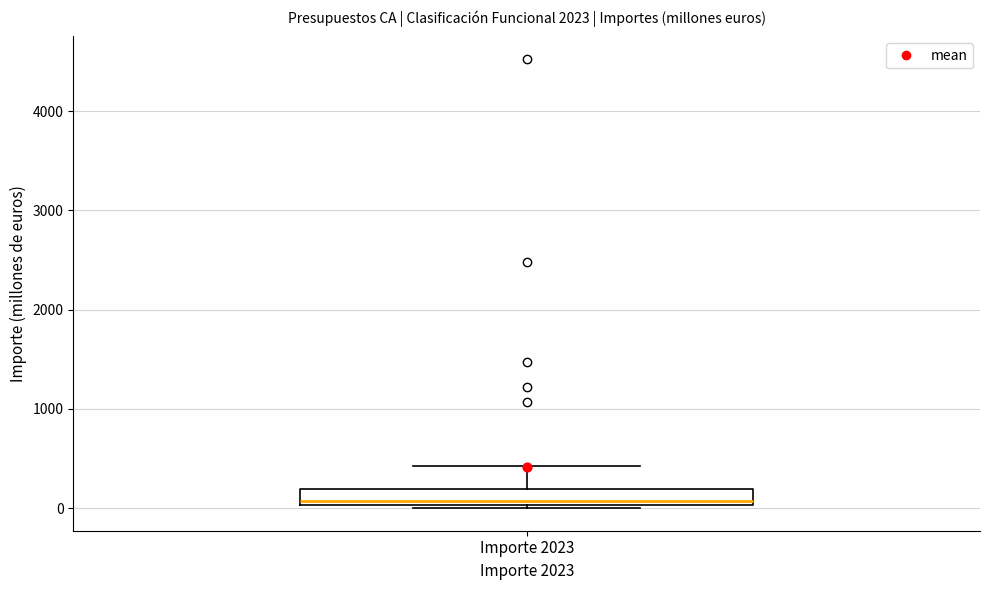

Transcribe this box plot: give where the median line is, the range the box spans, and where the two whiskers end, as read against the y-axis. The values are not printed on the chart, so give them approximately, as read against the axis.

median 100, box 0 to 200, whiskers 0 (just below the box's lower edge) to 400